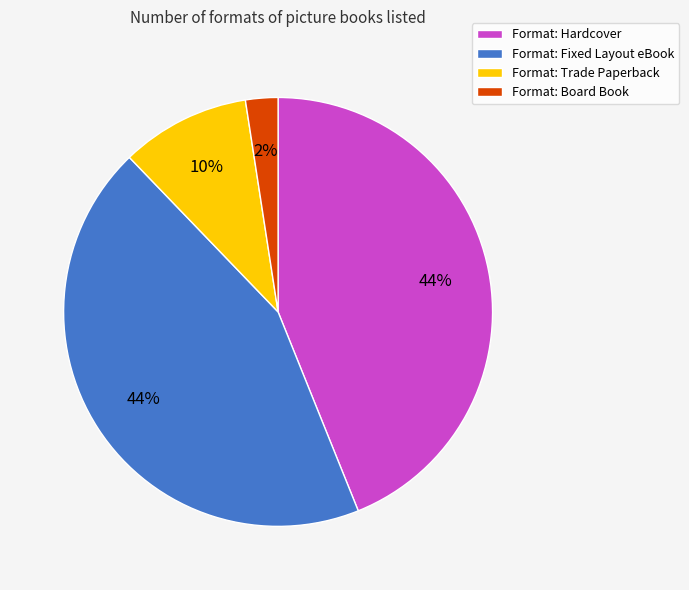

How many slices are in this pie chart?

4